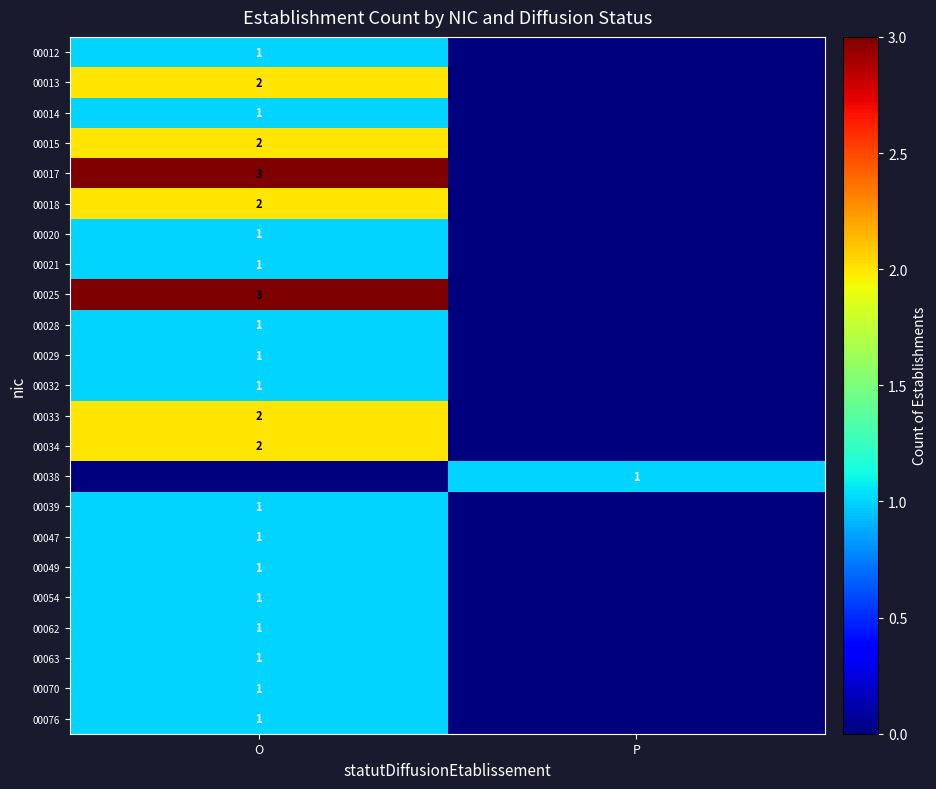

At which category is the sum across all series the highest?

O